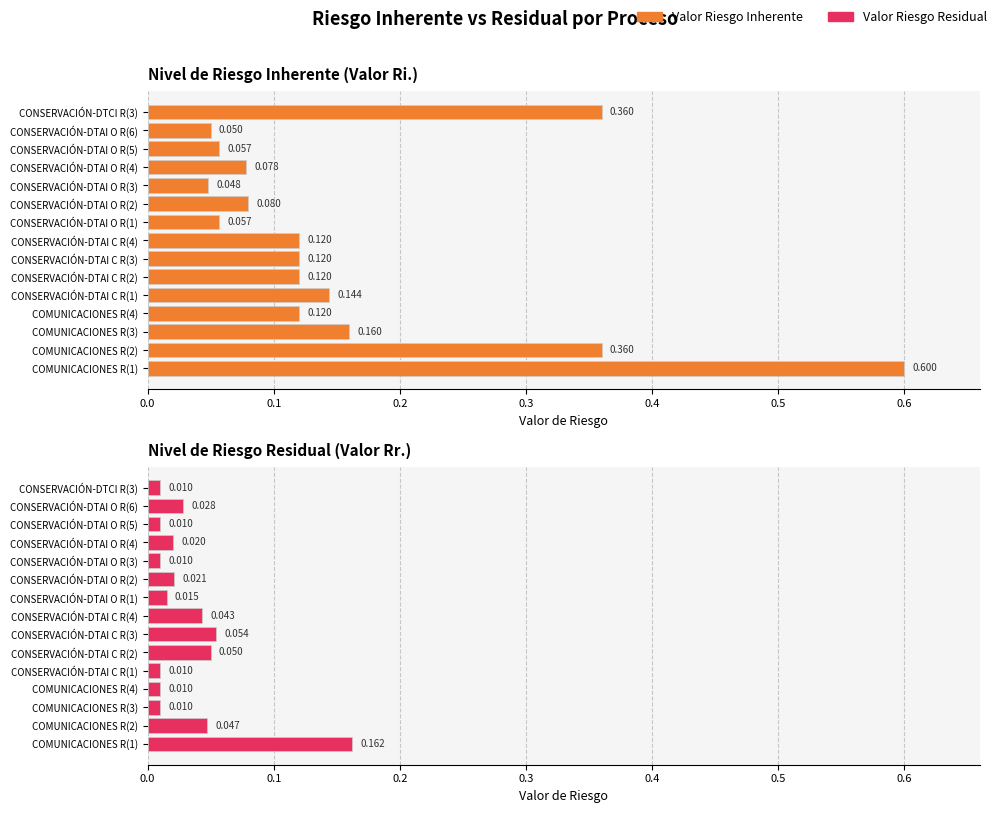

Rank the series by their average value, from lowest to highest.

Valor Riesgo Residual, Valor Riesgo Inherente